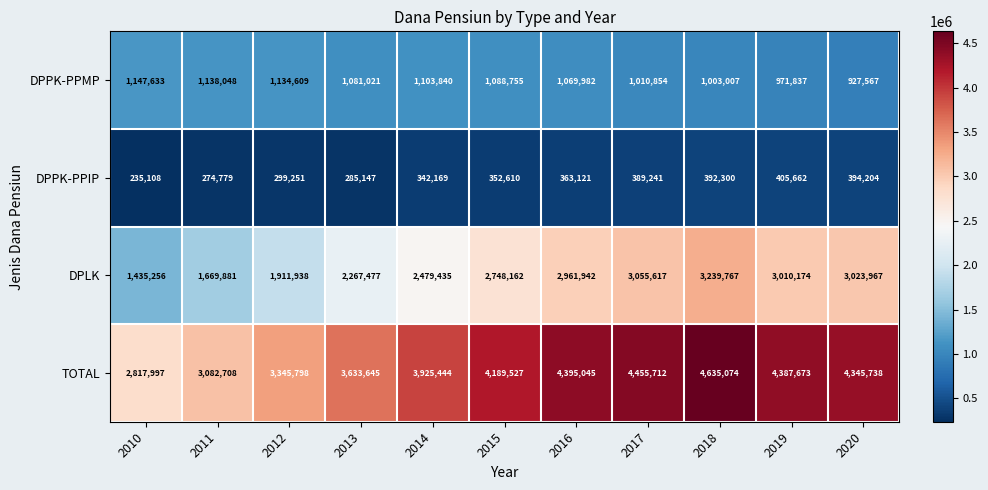

What is the difference between the maximum and minimum values in the DPPK-PPMP series?

220066